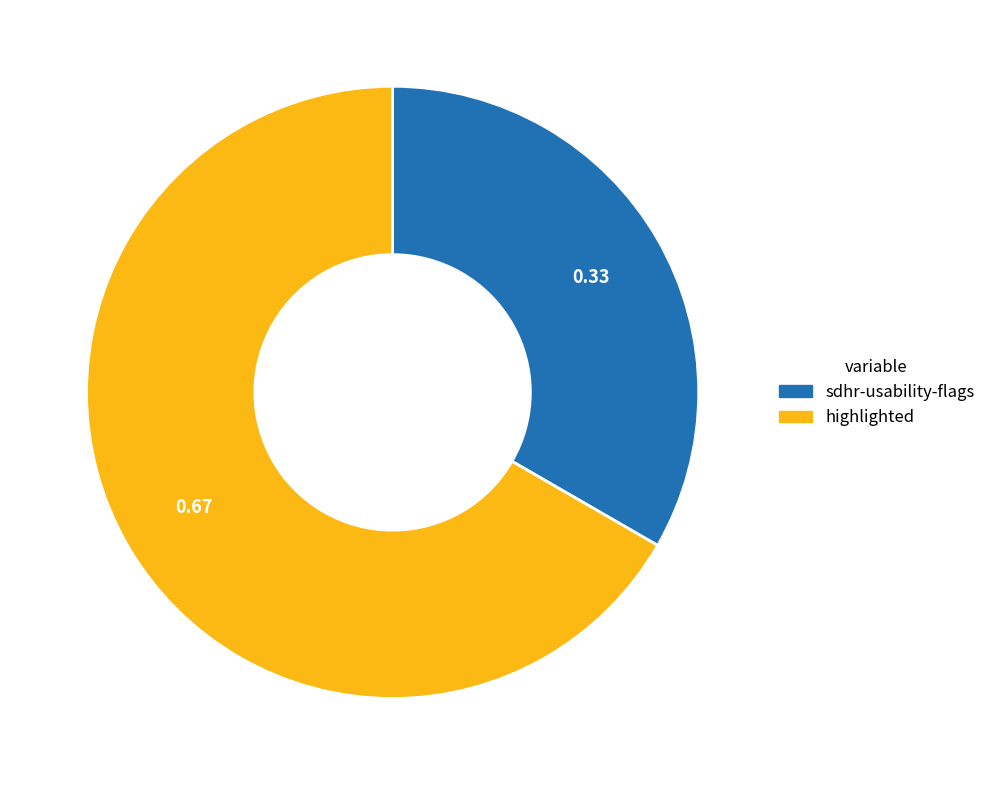

How many segments does this pie chart have?

2